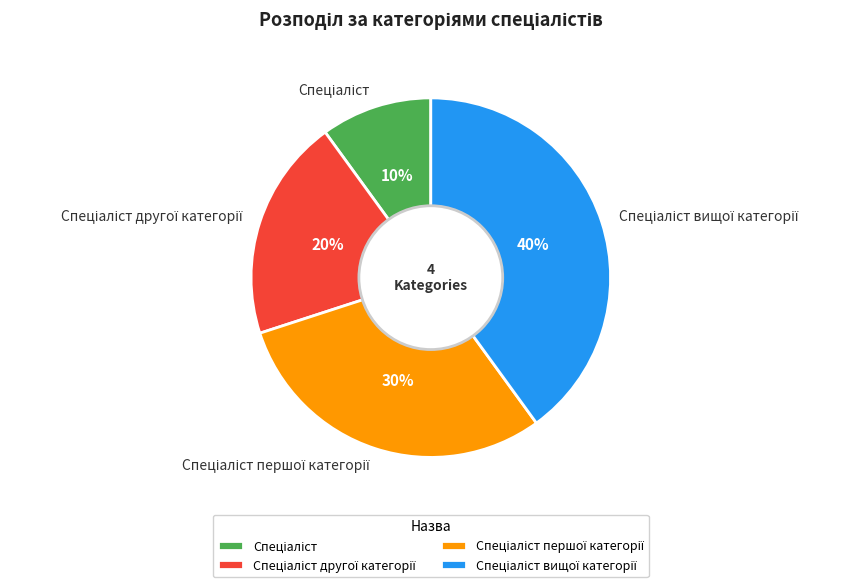

To the nearest percent, what is the average slice percentage?

25%